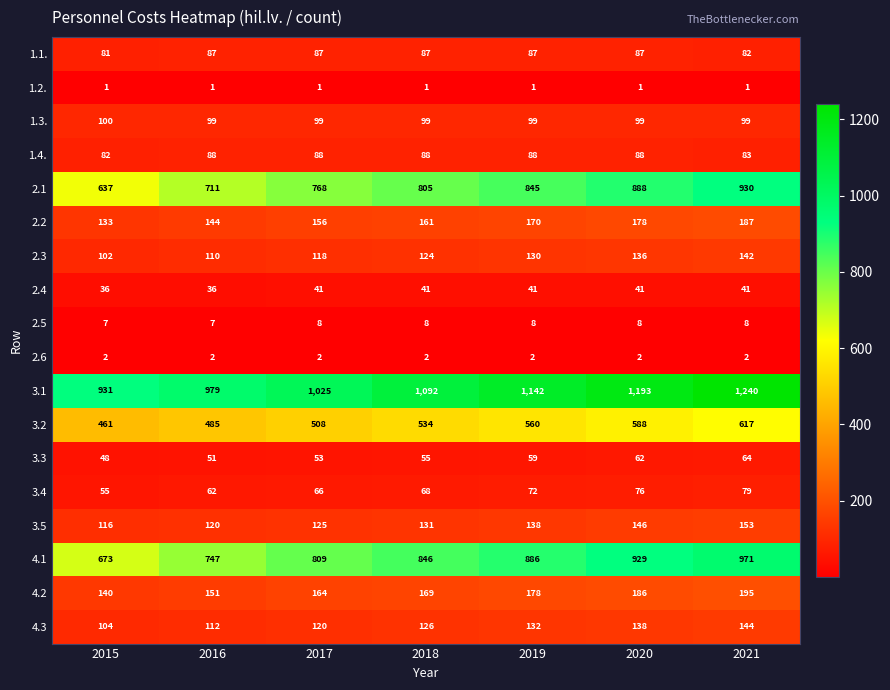

At which label does 4.2 reach its peak?

2021